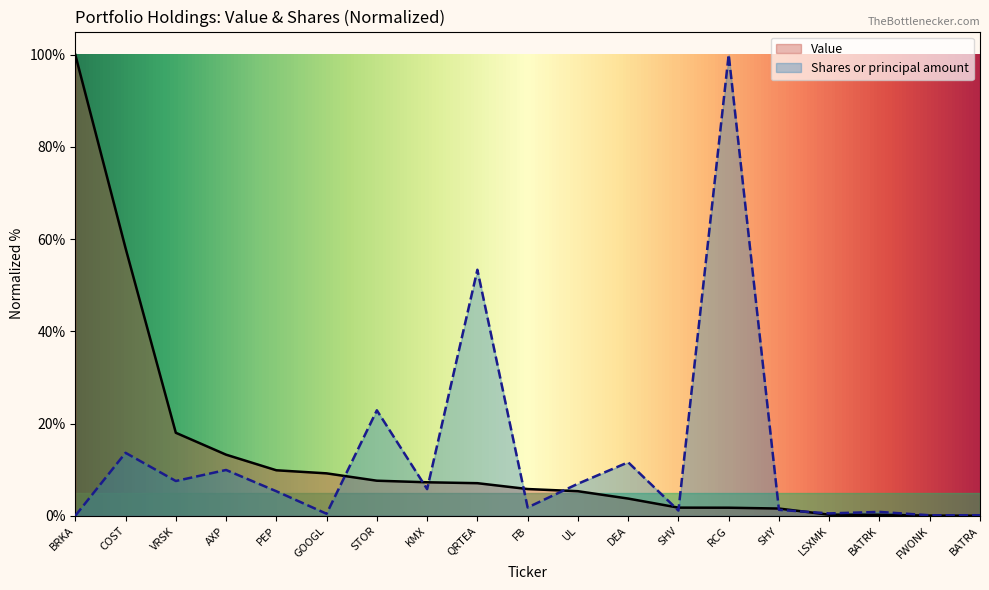

Which series has the largest total across all categories?

Value